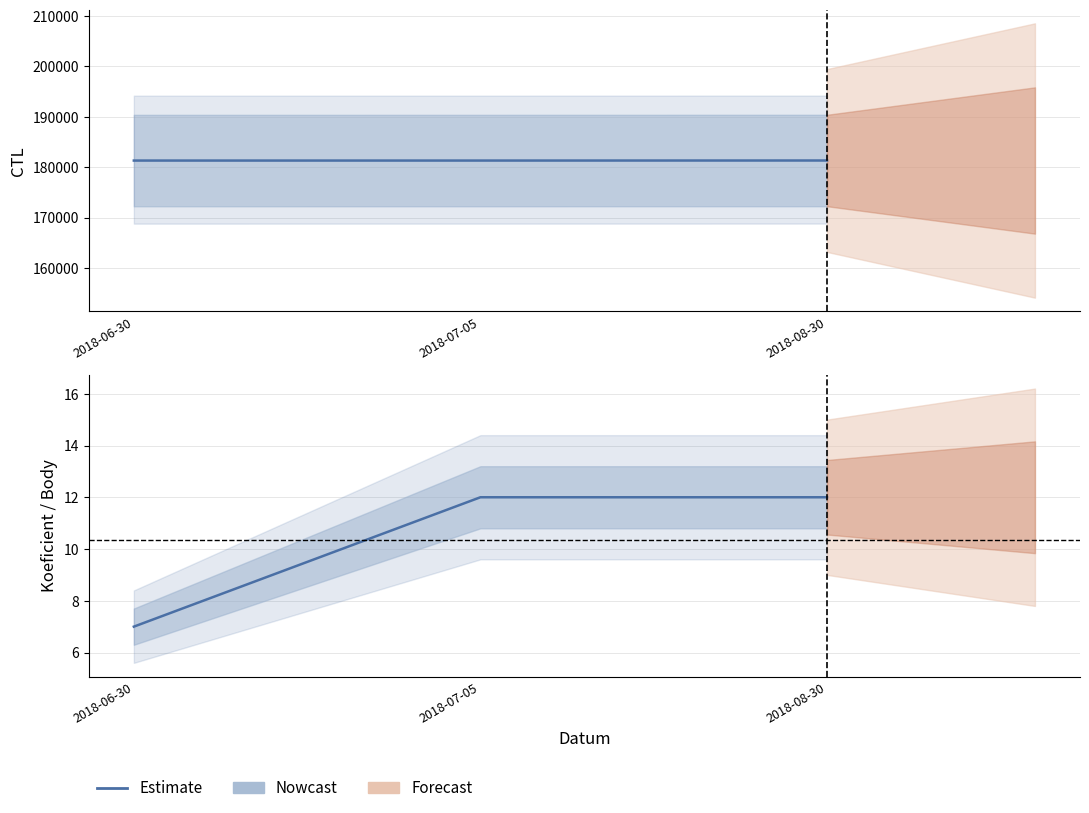

True or false: the data shows 7 at 2018-06-30.

True